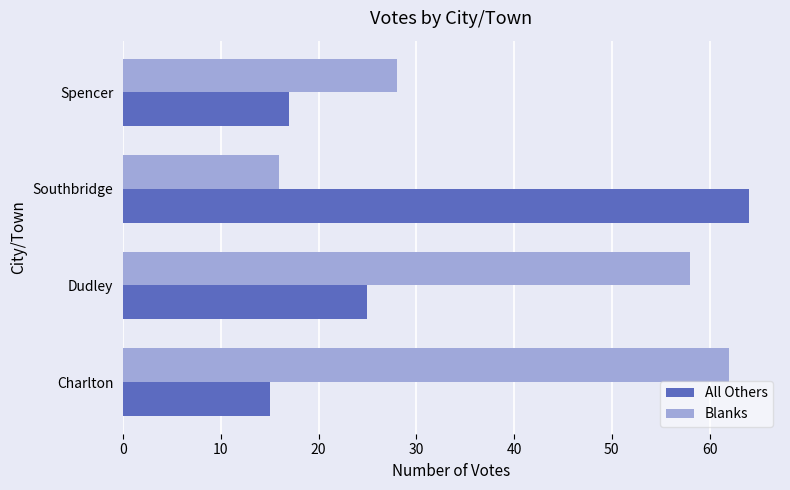

Where is All Others nearest to the value 39?

Dudley